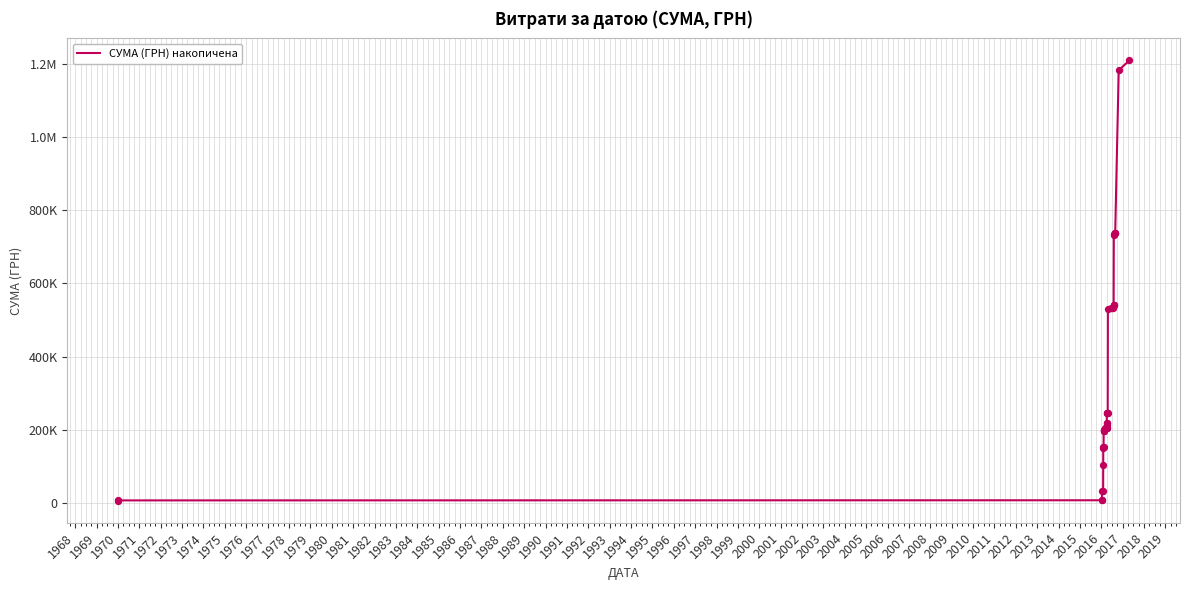

Between 1975 and 1984, which is larger?

1984